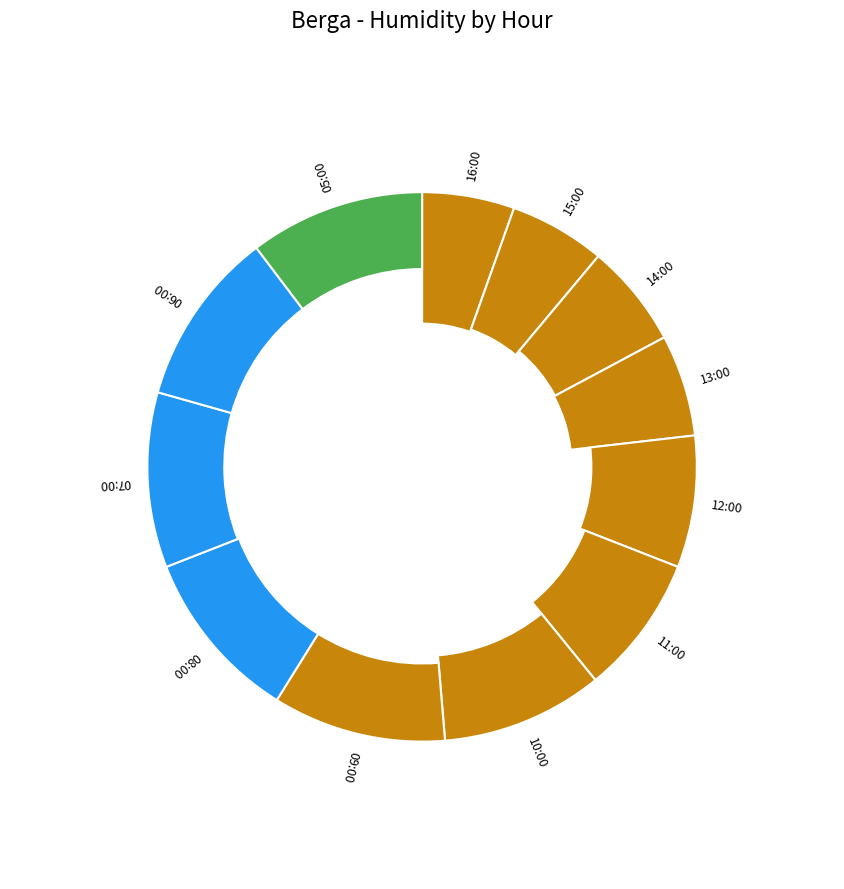

Does 13:00 account for over 50% of the chart?

No